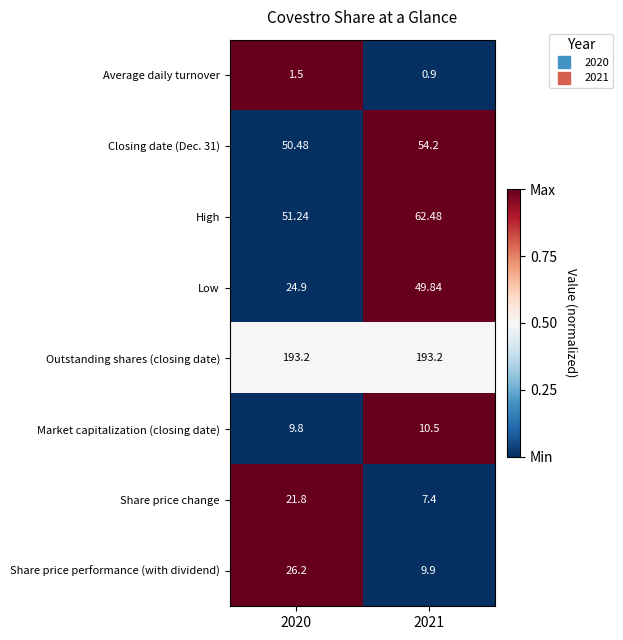

Between 2020 and 2021, which series saw the biggest shift?

Low